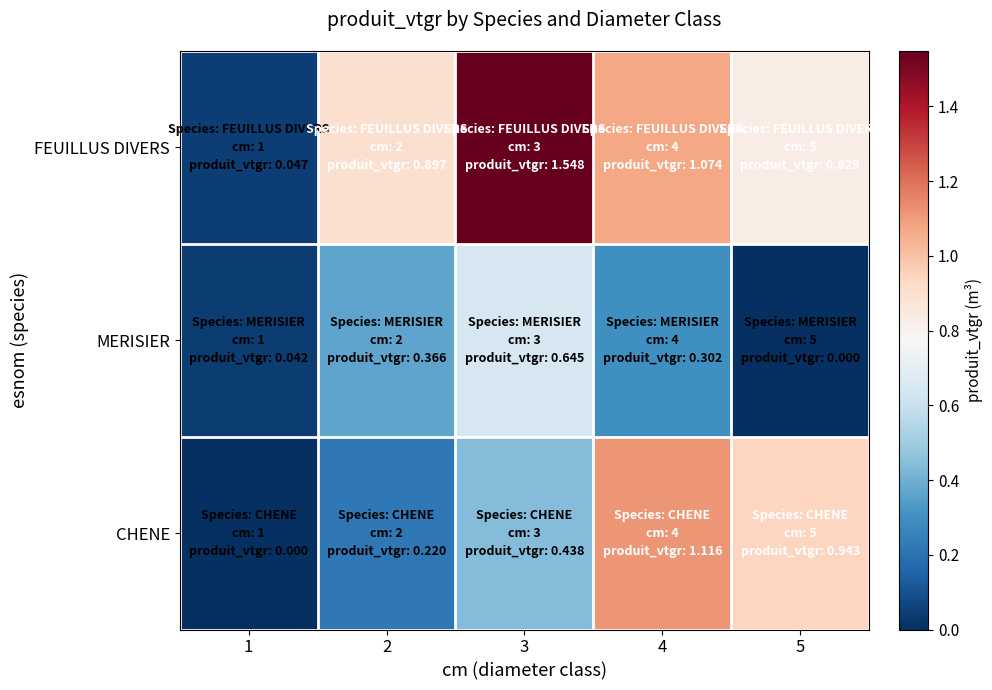

Reading left to right, list all the values displayed in this chart.

FEUILLUS DIVERS: 1=0.0	2=0.9	3=1.5	4=1.1	5=0.8
MERISIER: 1=0.0	2=0.4	3=0.6	4=0.3	5=0.0
CHENE: 1=0.0	2=0.2	3=0.4	4=1.1	5=0.9